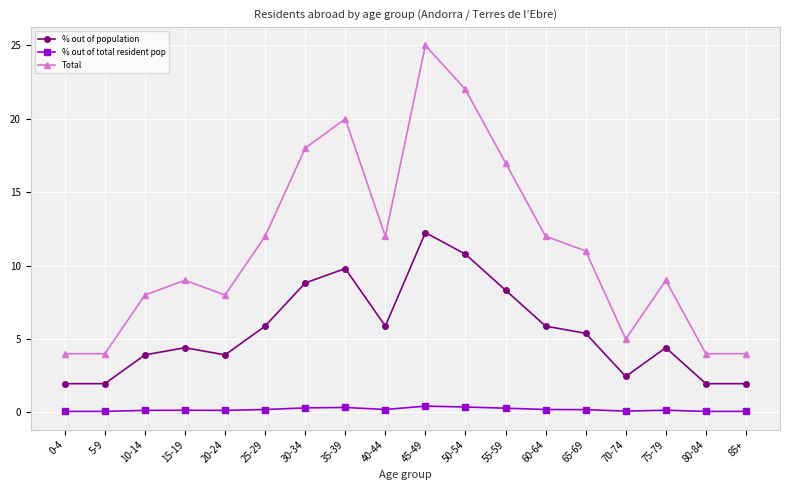

True or false: % out of population has a value of 5.9 at 60-64.

True